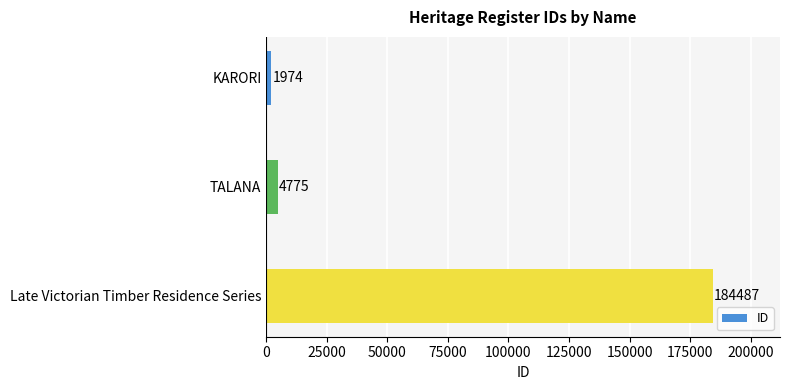

The value at Late Victorian Timber Residence Series is 248191. True or false?

False